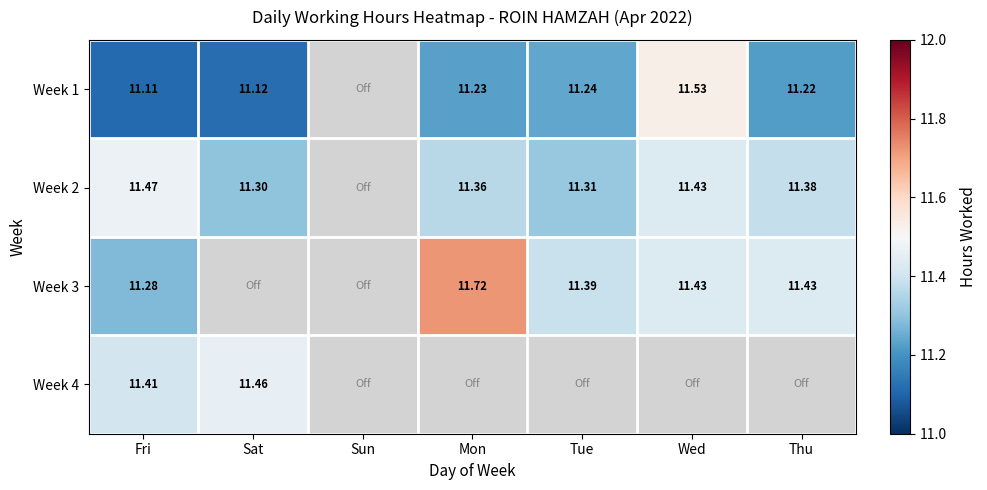

What is the difference between the Week 2 values at Tue and Fri?

0.2